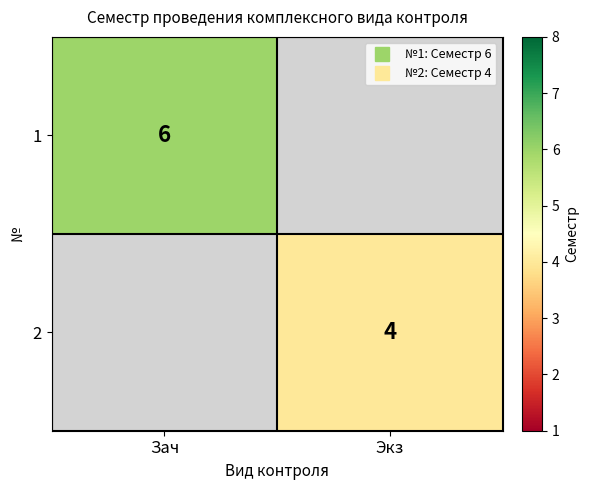

Rank the series by their average value, from highest to lowest.

1, 2